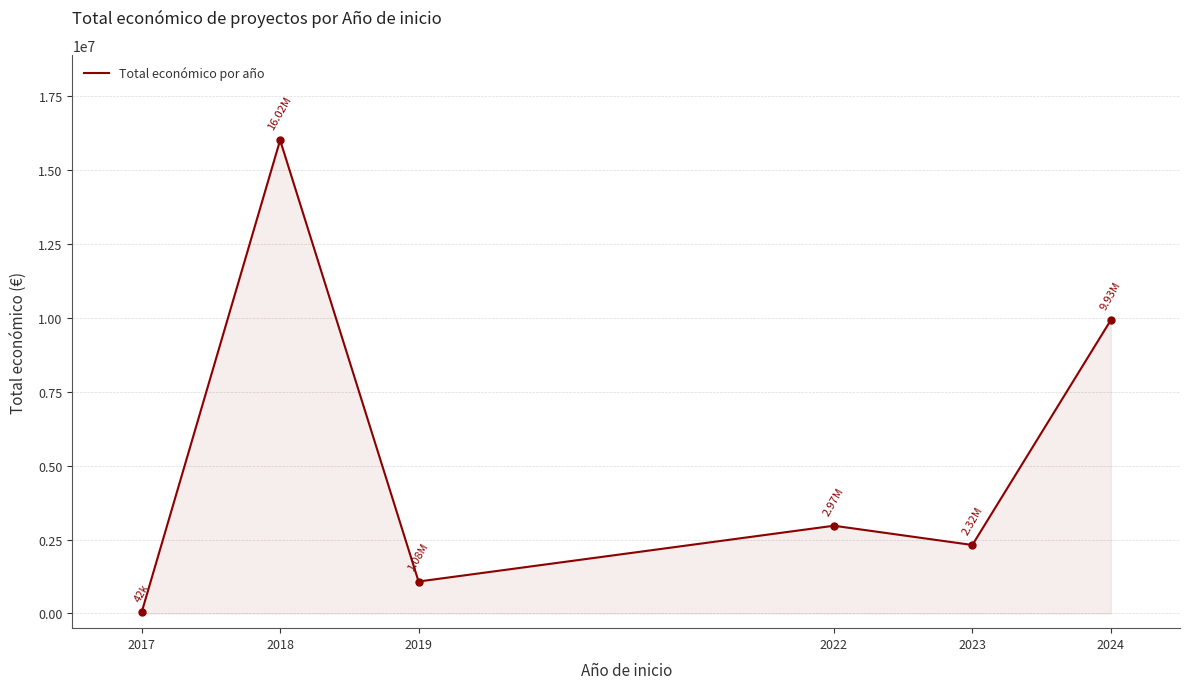

What is the minimum value shown in the chart?

42072